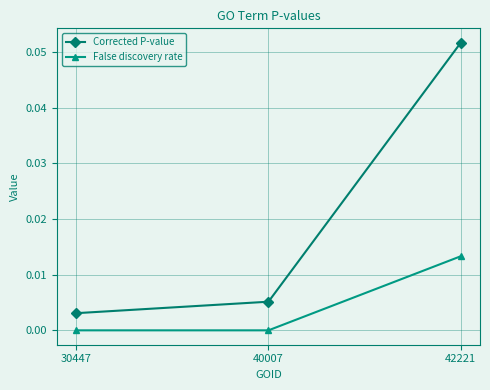

At which category is the sum across all series the highest?

42221